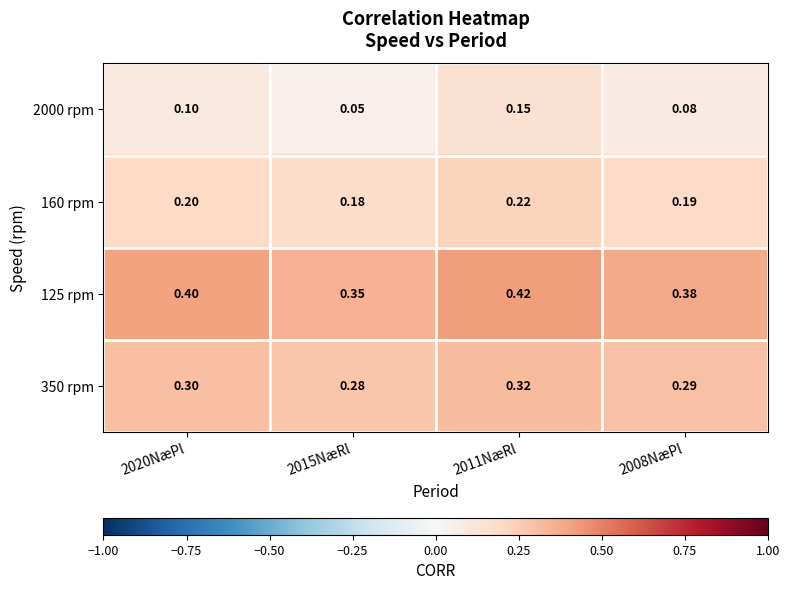

Is the value of 160 rpm at 2011NæRl greater than the value of 350 rpm at 2015NæRl?

No